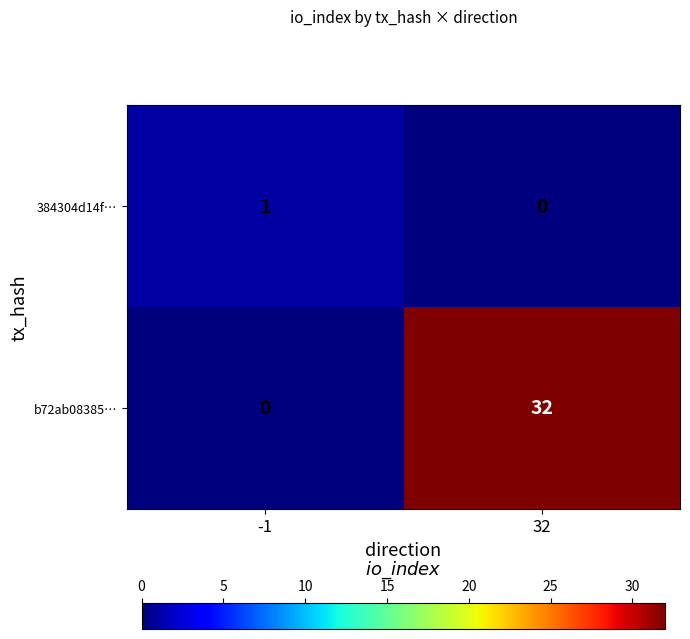

Count the number of data series in this chart.

2